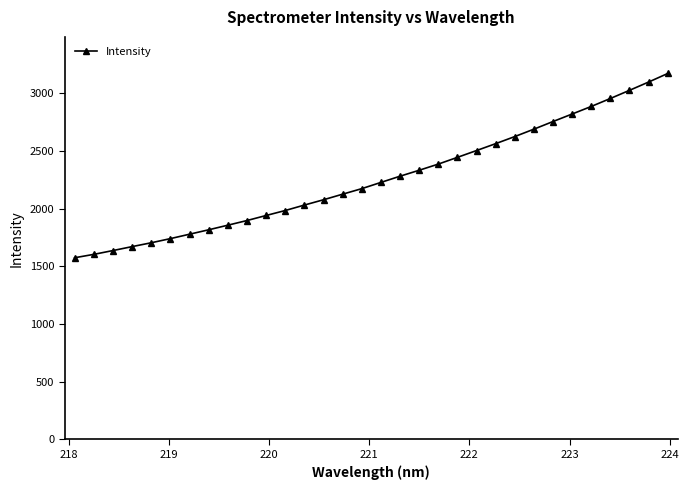

What is the average value?

2262.6